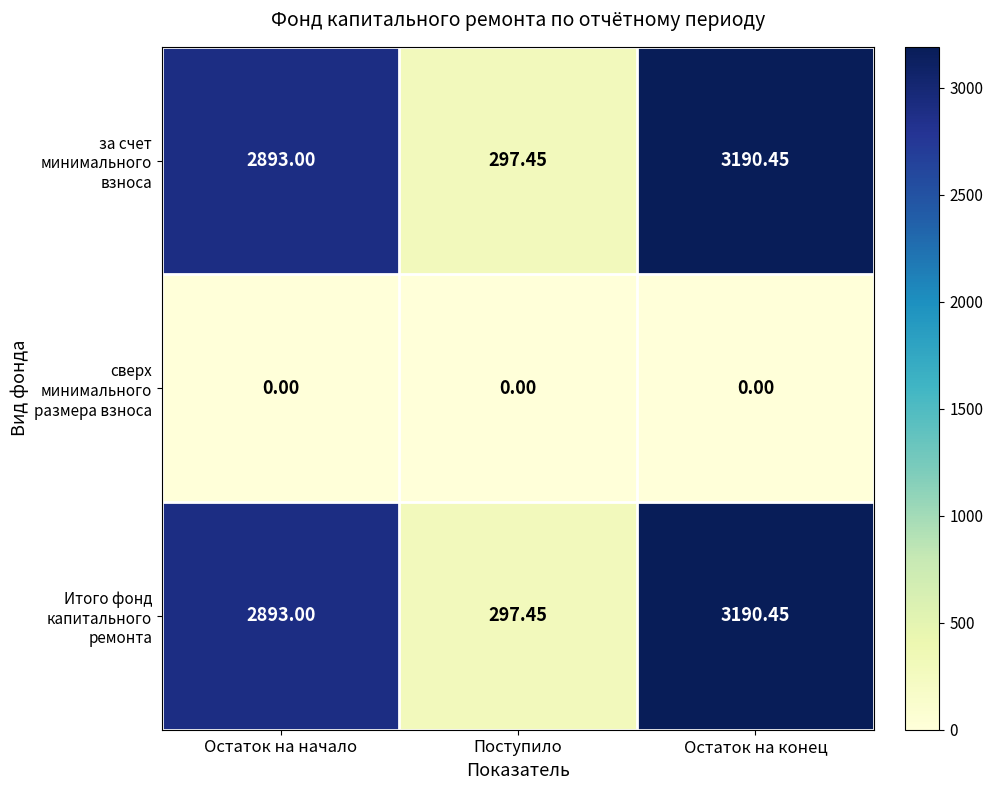

Count the number of data series in this chart.

3